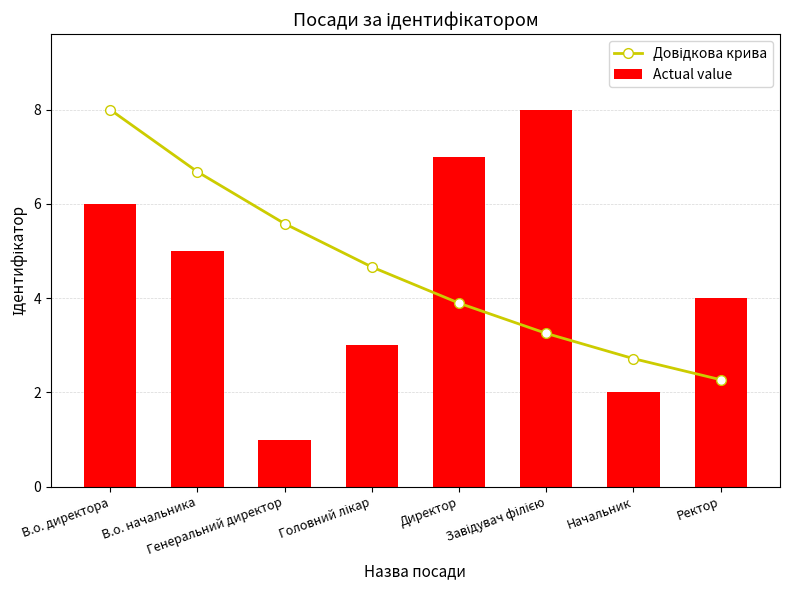

What is the difference between the second highest and minimum values in the Actual value series?

6